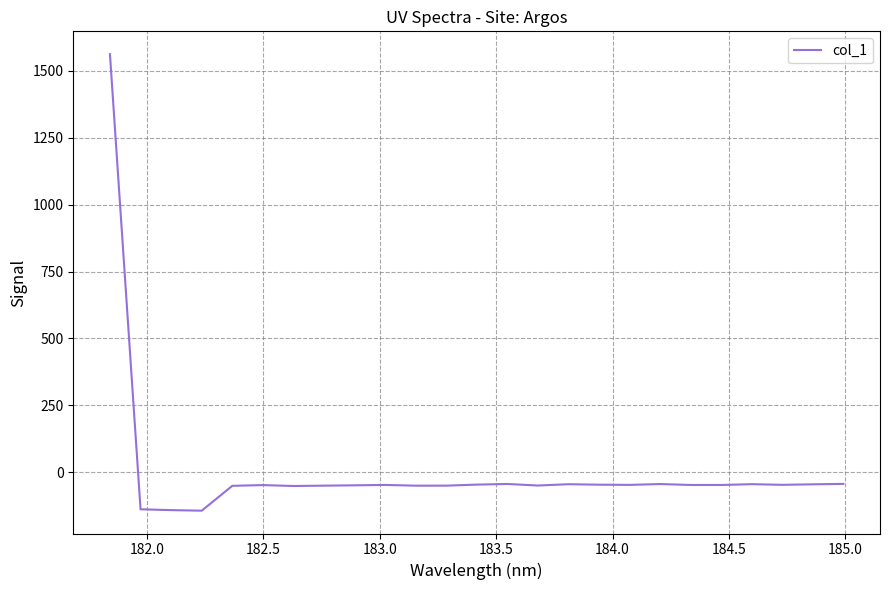

What is the minimum value shown in the chart?

-143.8